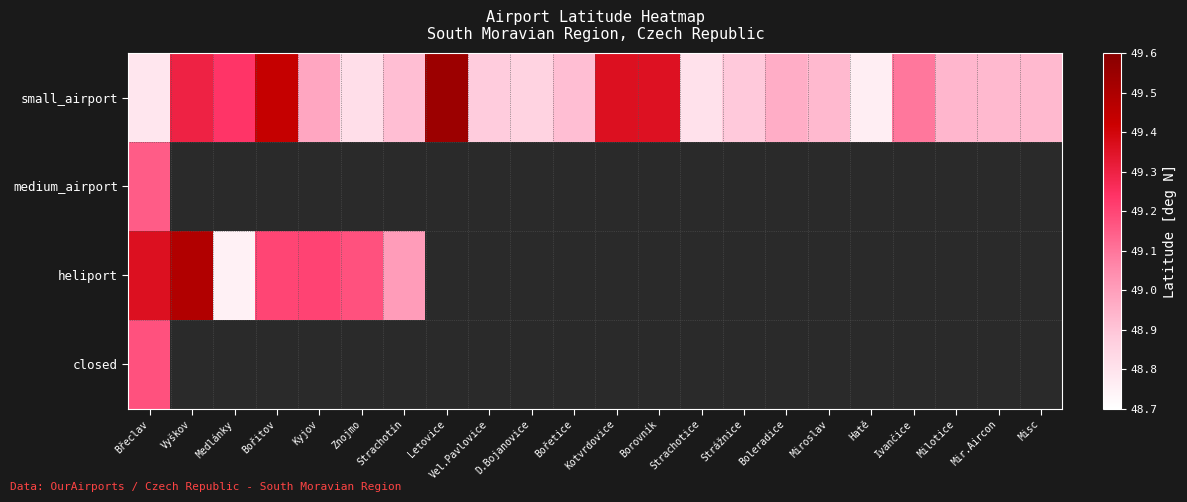

The small_airport series shows 48.9 at Misc. True or false?

True